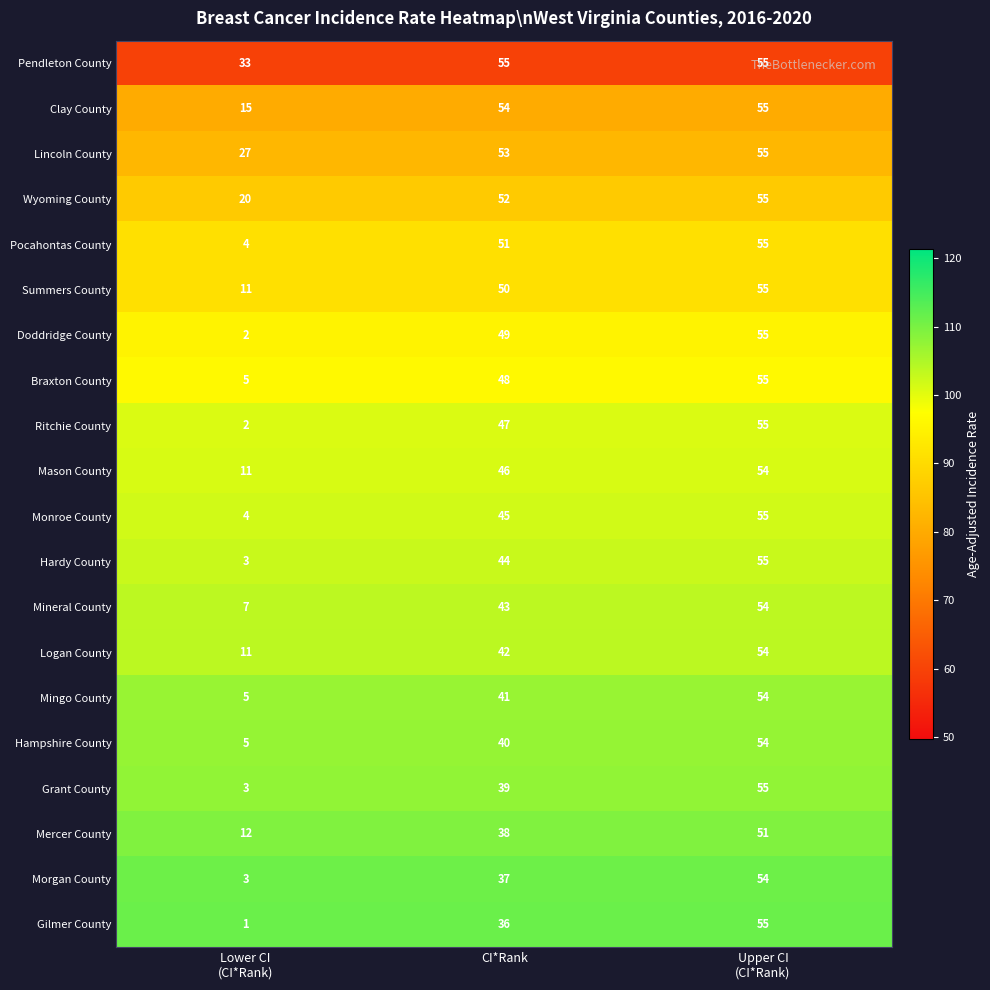

The Monroe County series shows 62 at CI*Rank. True or false?

False